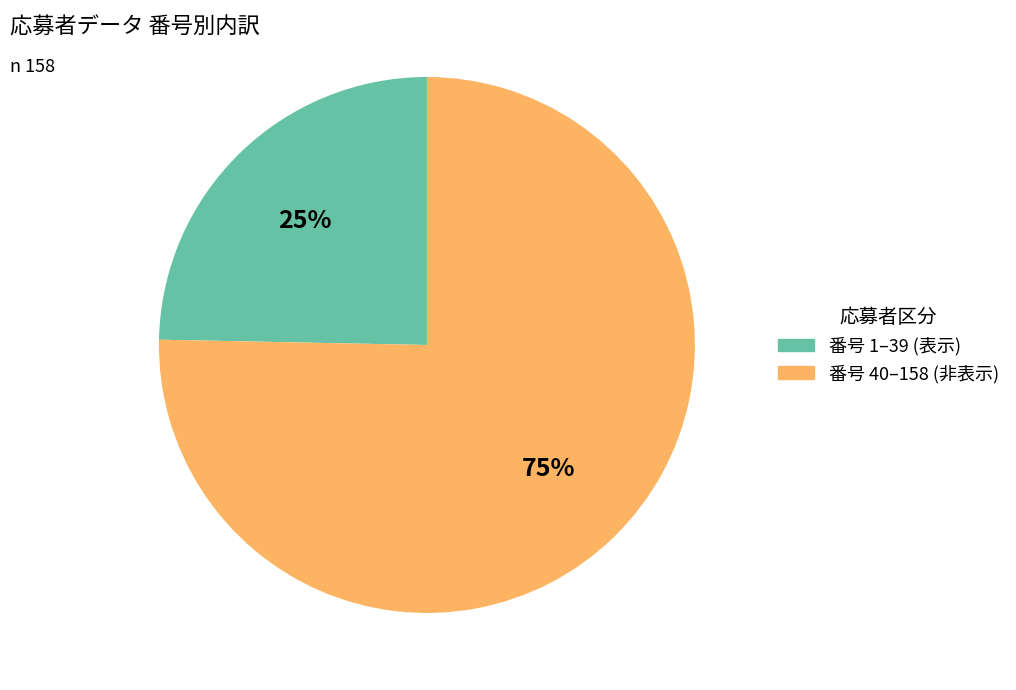

Count the number of slices in the pie.

2